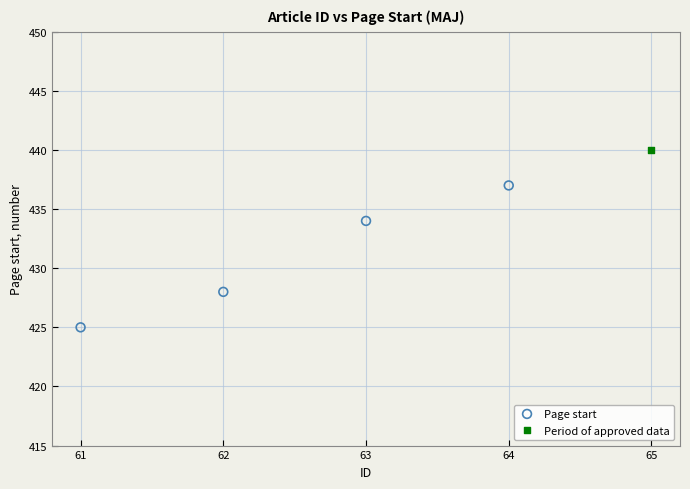

What are all the series names shown in the legend?

Page start, Period of approved data